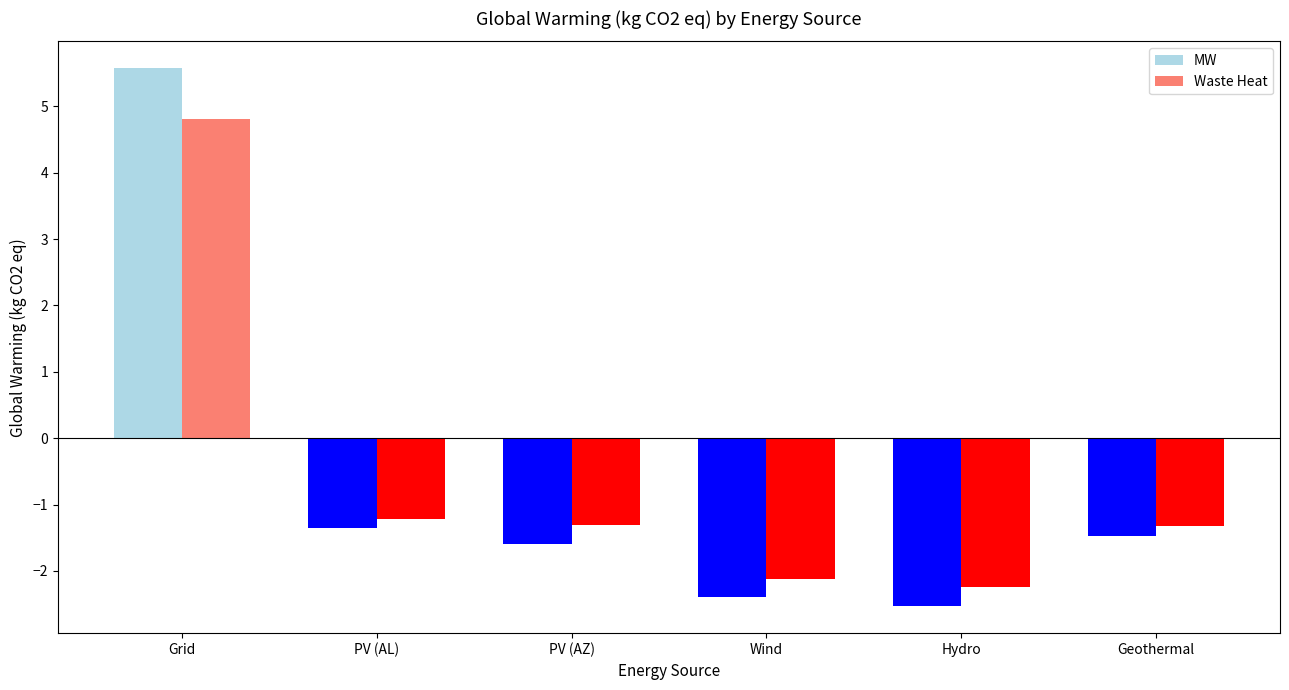

What is the average value of the Waste Heat series?

-0.6